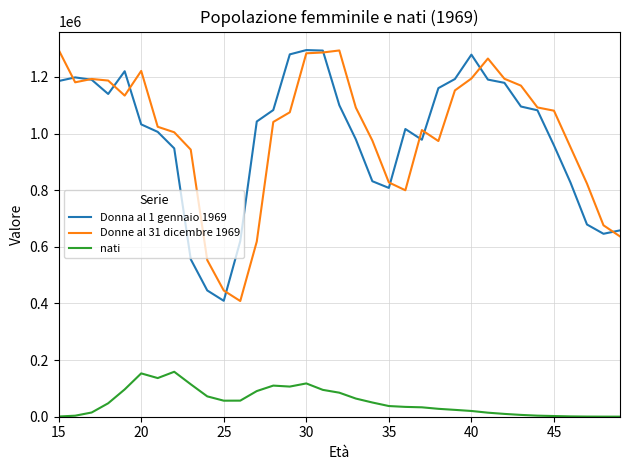

What is the lowest value of the Donne al 31 dicembre 1969 series?

408492.0